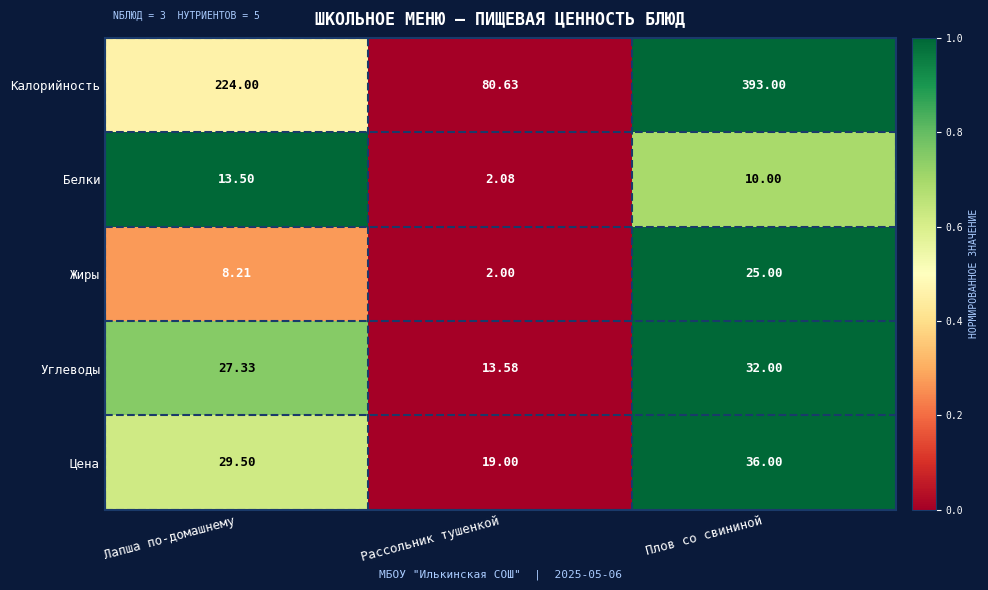

Which series has the largest total across all categories?

Калорийность